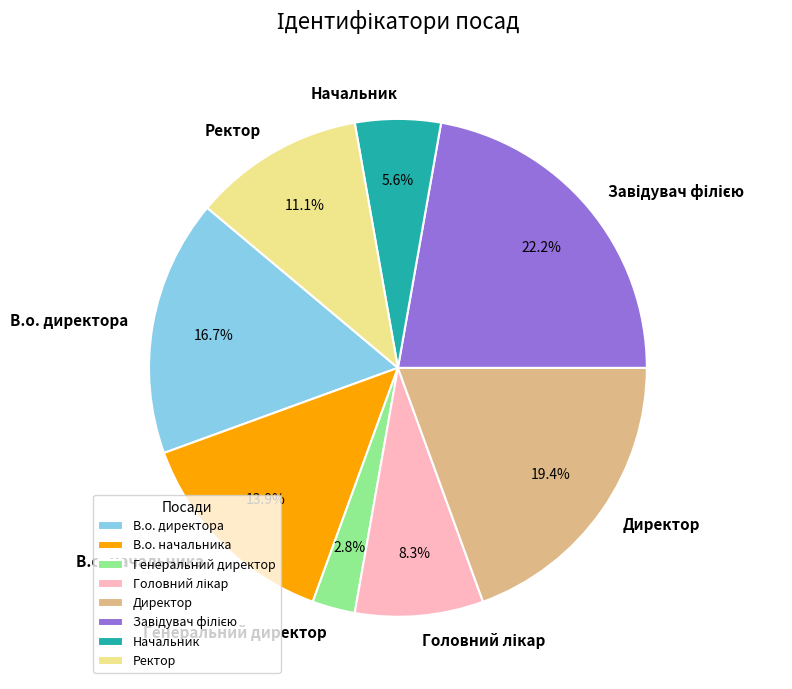

To the nearest percent, what is the combined percentage of Генеральний директор and Директор?

22%